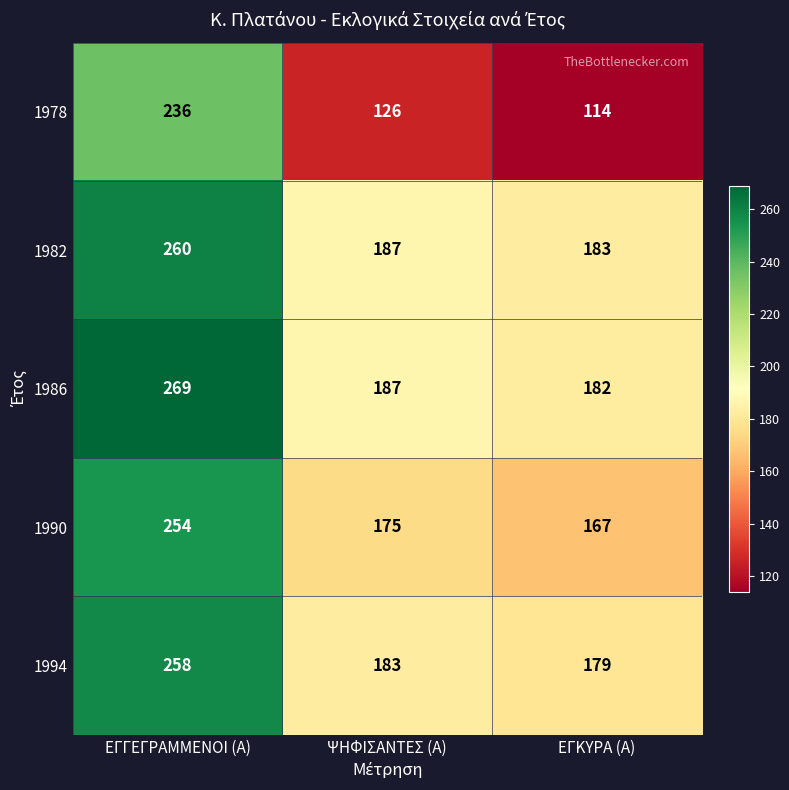

At which label does 1994 first exceed 183?

ΕΓΓΕΓΡΑΜΜΕΝΟΙ (Α)